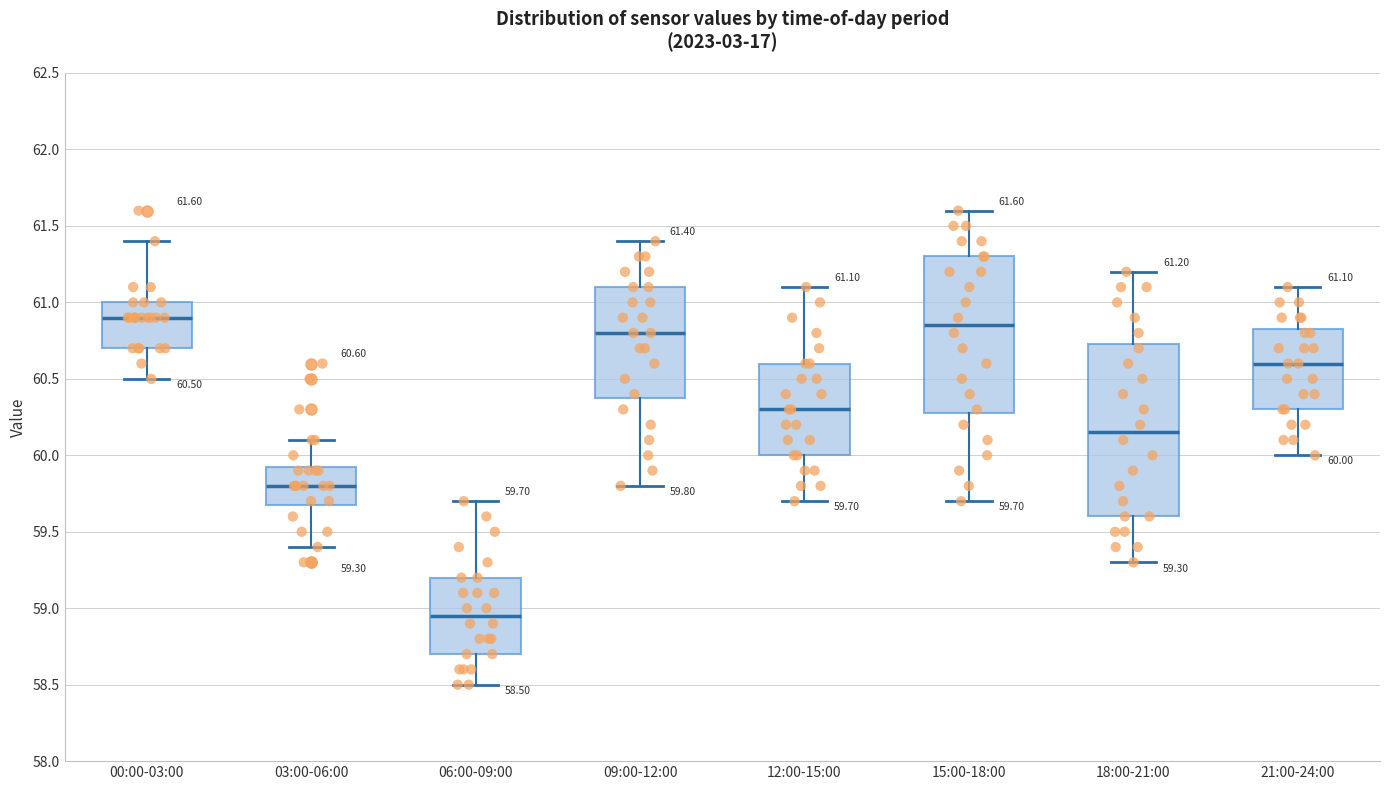

Which box is the tallest, from its lower edge to its upper edge?

18:00-21:00